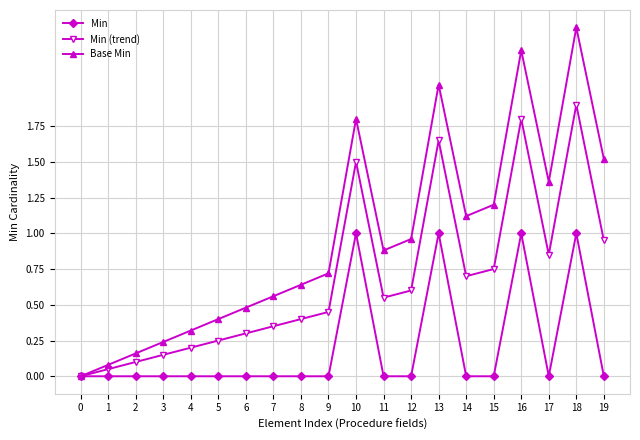

Which series has the largest total across all categories?

Base Min